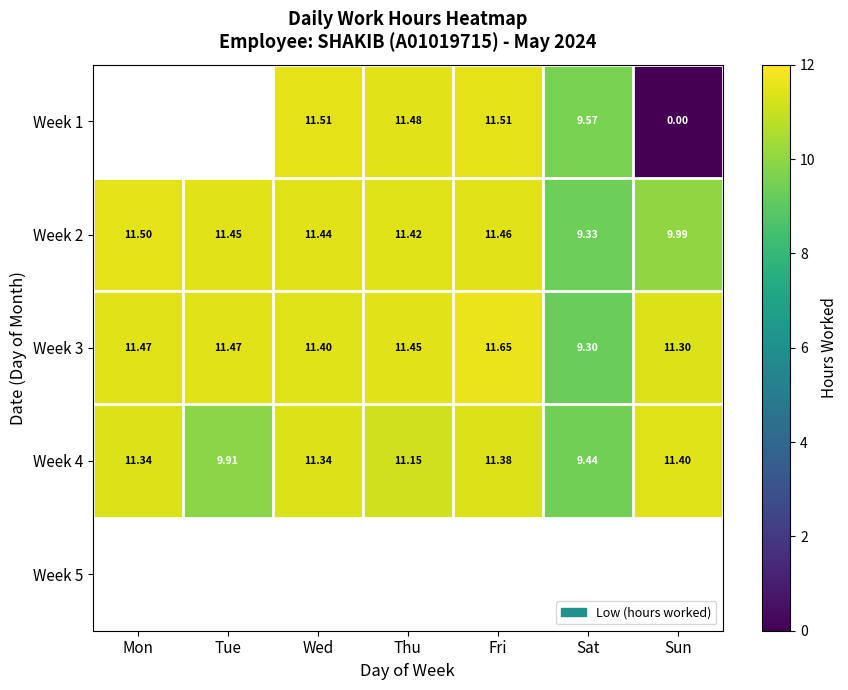

Which category has the highest value in the Week 4 series?

Sun